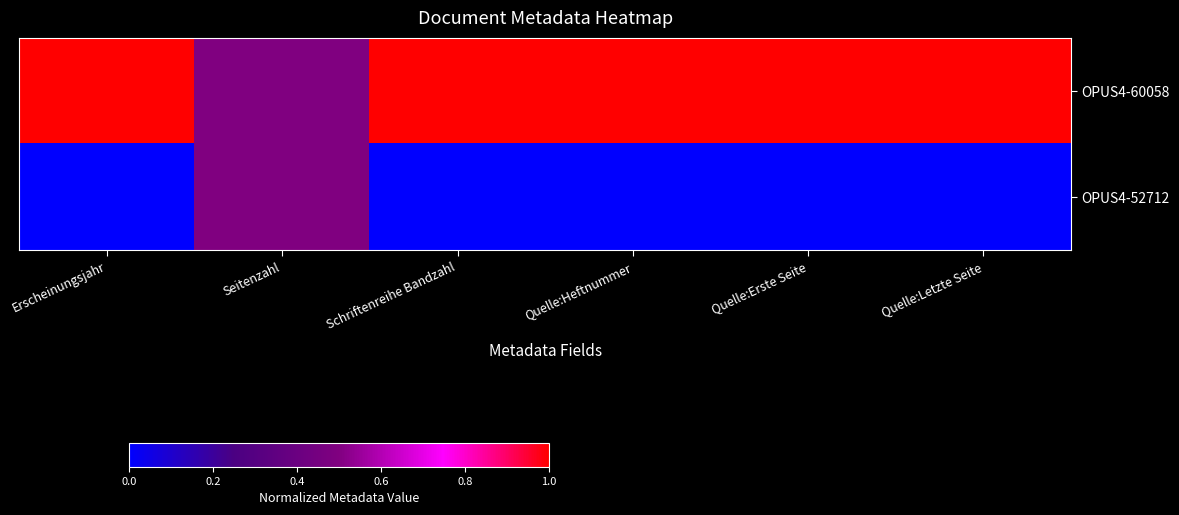

Reading right to left, list all the values displayed in this chart.

OPUS4-60058: Quelle:Letzte Seite=1.0	Quelle:Erste Seite=1.0	Quelle:Heftnummer=1.0	Schriftenreihe Bandzahl=1.0	Seitenzahl=0.5	Erscheinungsjahr=1.0
OPUS4-52712: Quelle:Letzte Seite=0.0	Quelle:Erste Seite=0.0	Quelle:Heftnummer=0.0	Schriftenreihe Bandzahl=0.0	Seitenzahl=0.5	Erscheinungsjahr=0.0